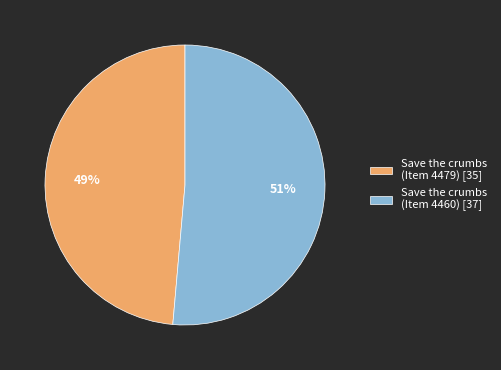

Which category accounts for the majority?

Save the crumbs (Item 4460) [37]